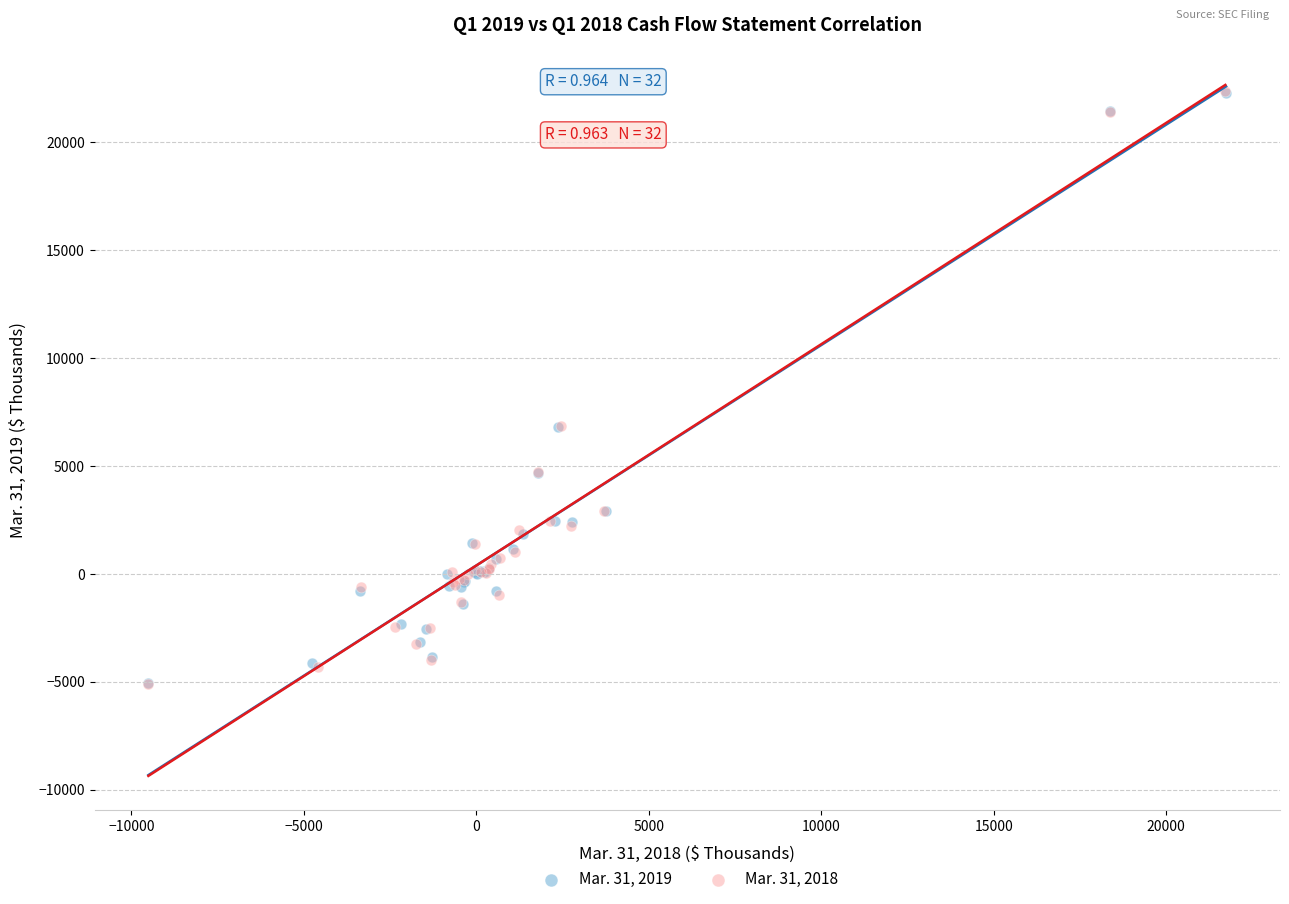

Which series has the widest spread of Y values?

Mar. 31, 2018